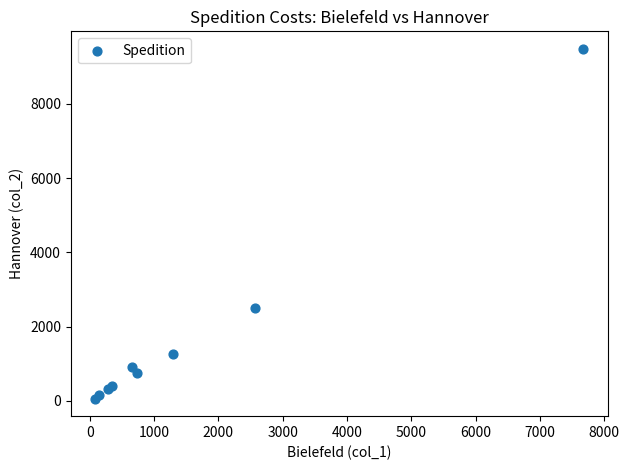

What Y value in the scatter plot is closest to 4772?

2514.6